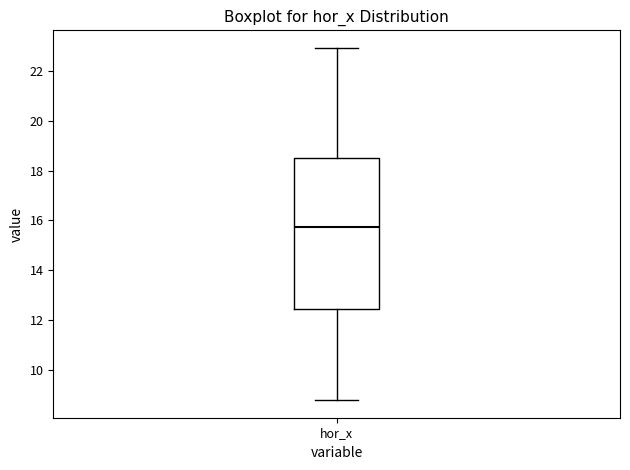

Read this box plot against the y-axis: the position of the median line, the range covered by the box, and the ends of both whiskers. The values are not printed on the chart, so give them approximately, as read against the axis.

median 15.8, box 12.4 to 18.6, whiskers 8.8 to 23.0